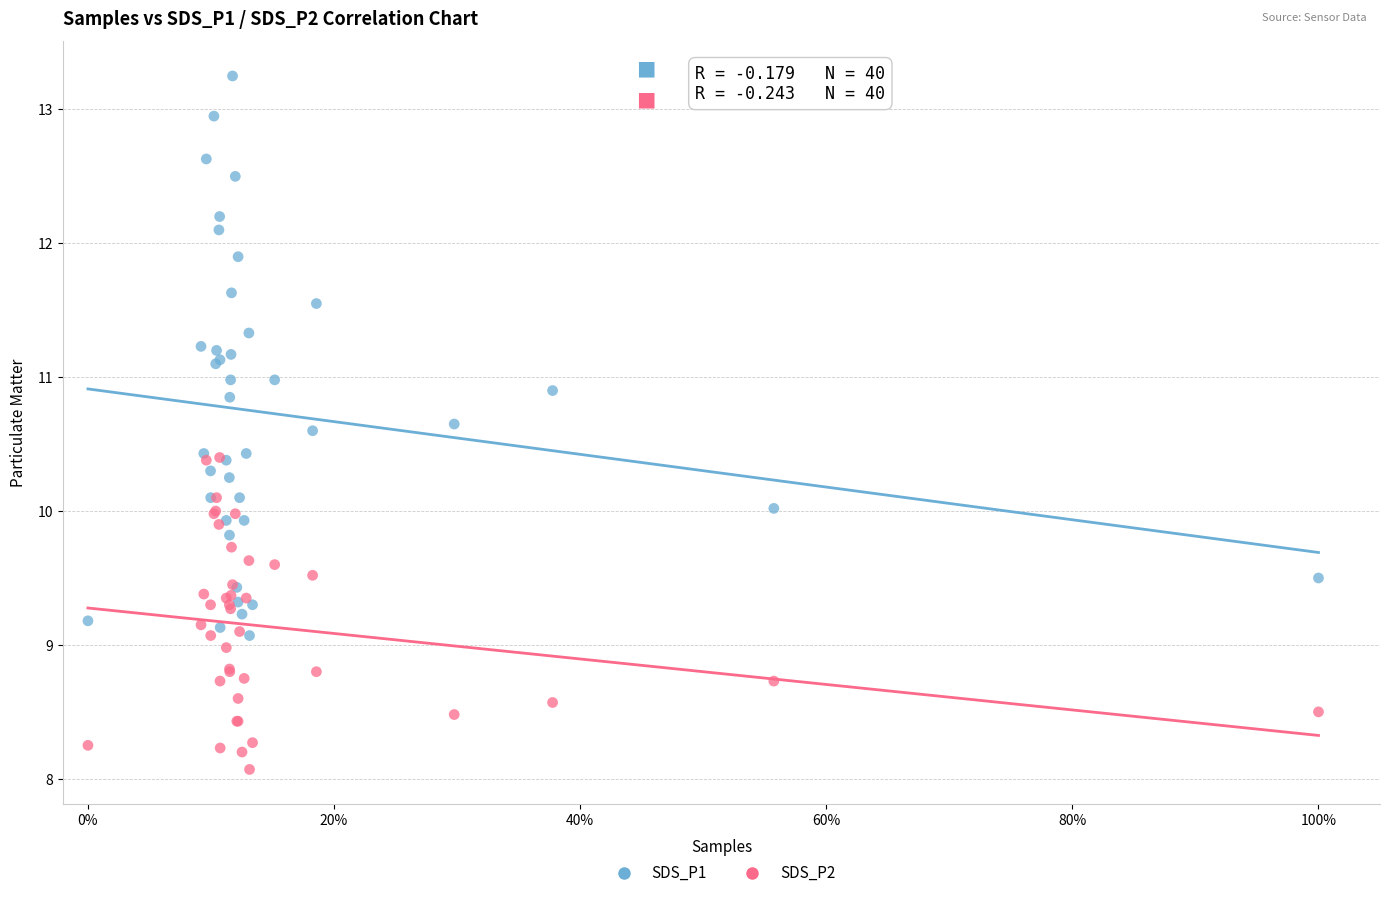

What are all the series names shown in the legend?

SDS_P1, SDS_P2